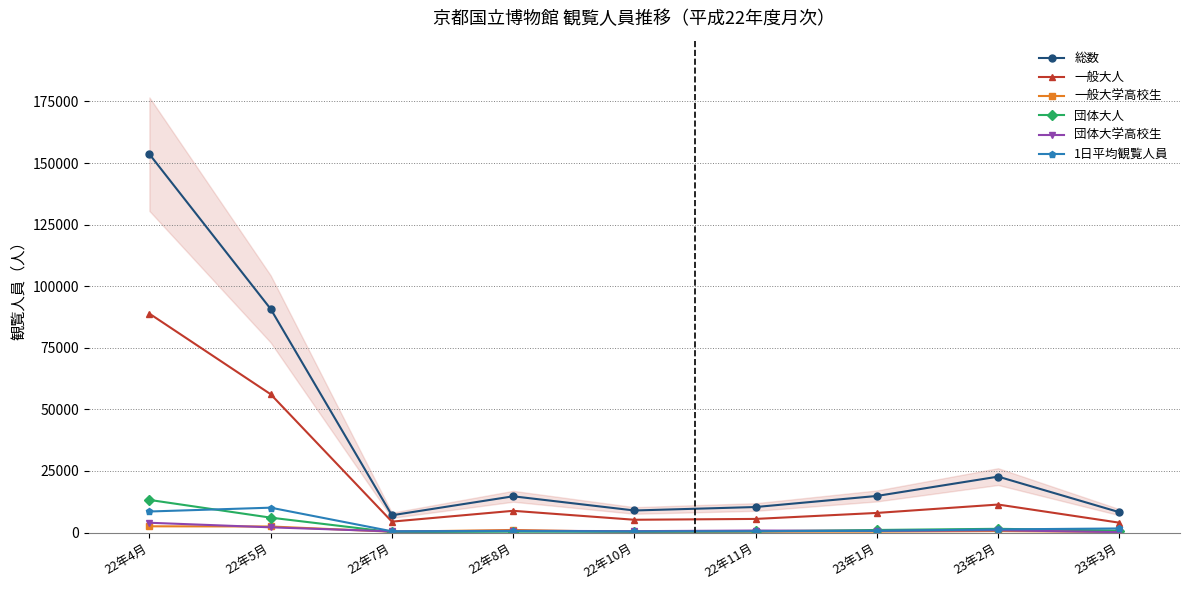

What is the label of the 6th point from the left?

22年11月